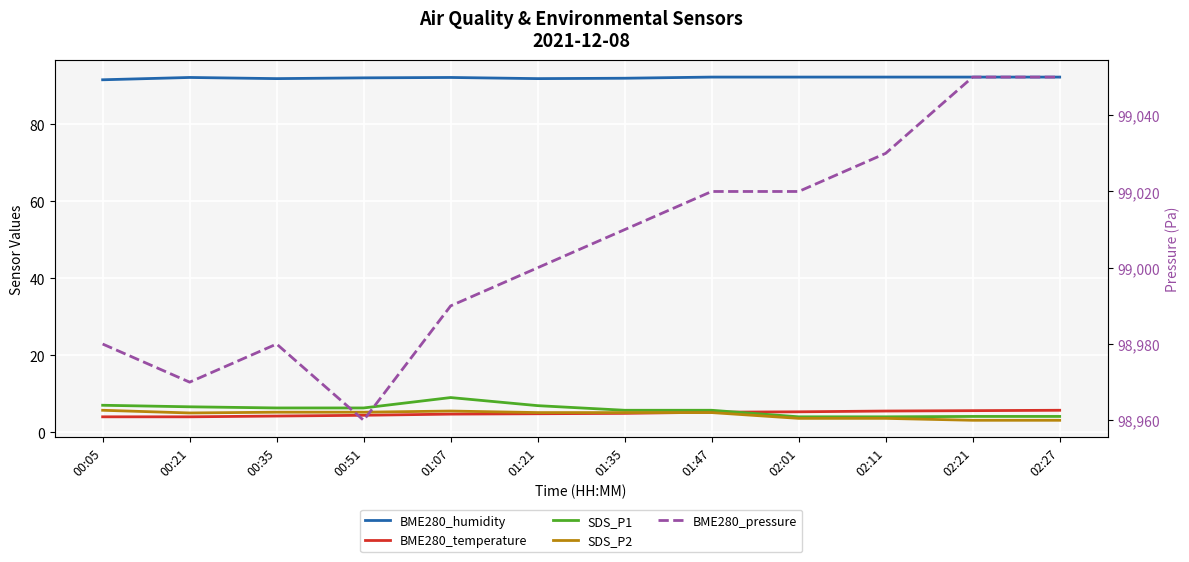

Reading left to right, what are all the values shown in this chart?

BME280_humidity: 00:05=91.5	00:21=92.1	00:35=91.8	00:51=92.0	01:07=92.1	01:21=91.8	01:35=91.9	01:47=92.2	02:01=92.2	02:11=92.2	02:21=92.2	02:27=92.2
BME280_temperature: 00:05=4.0	00:21=4.0	00:35=4.2	00:51=4.4	01:07=4.7	01:21=4.8	01:35=4.9	01:47=5.2	02:01=5.3	02:11=5.5	02:21=5.6	02:27=5.7
SDS_P1: 00:05=7.0	00:21=6.6	00:35=6.3	00:51=6.3	01:07=9.0	01:21=6.9	01:35=5.7	01:47=5.7	02:01=4.0	02:11=4.0	02:21=4.1	02:27=4.1
SDS_P2: 00:05=5.7	00:21=5.0	00:35=5.2	00:51=5.2	01:07=5.5	01:21=5.1	01:35=5.1	01:47=5.1	02:01=3.6	02:11=3.6	02:21=3.1	02:27=3.1
BME280_pressure: 00:05=98980.0	00:21=98970.0	00:35=98980.0	00:51=98960.0	01:07=98990.0	01:21=99000.0	01:35=99010.0	01:47=99020.0	02:01=99020.0	02:11=99030.0	02:21=99050.0	02:27=99050.0